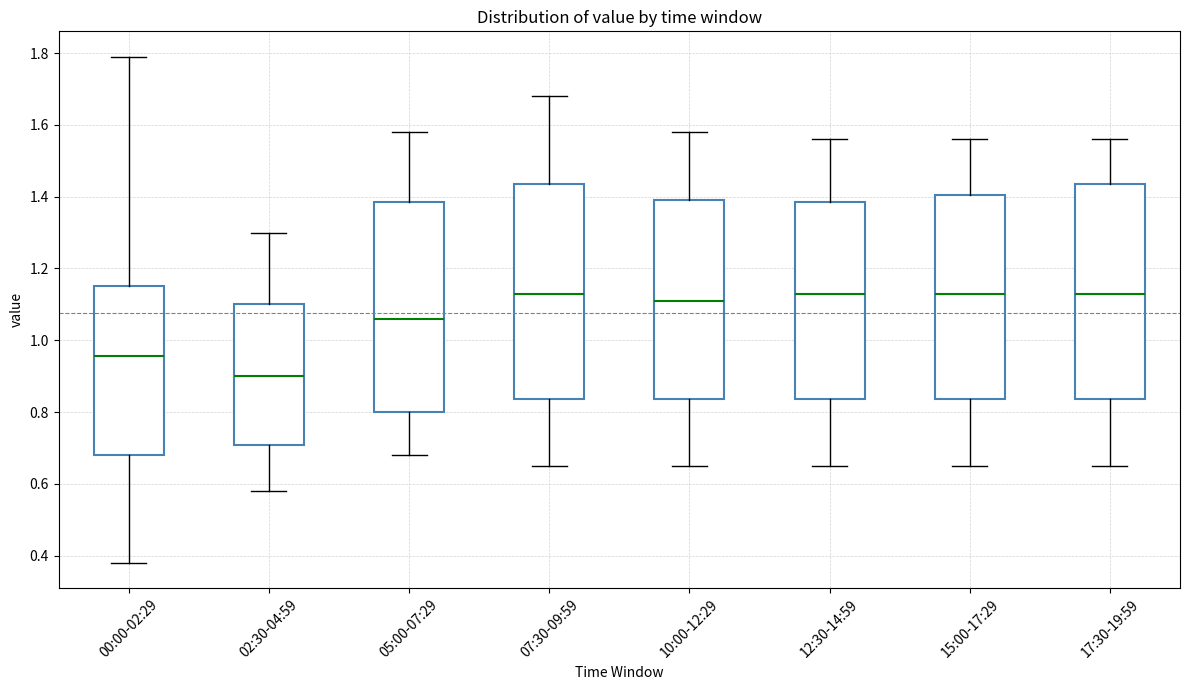

Where does the upper whisker of the box for 00:00-02:29 end on the y-axis? The values are not printed on the chart, so give them approximately, as read against the axis.

1.80